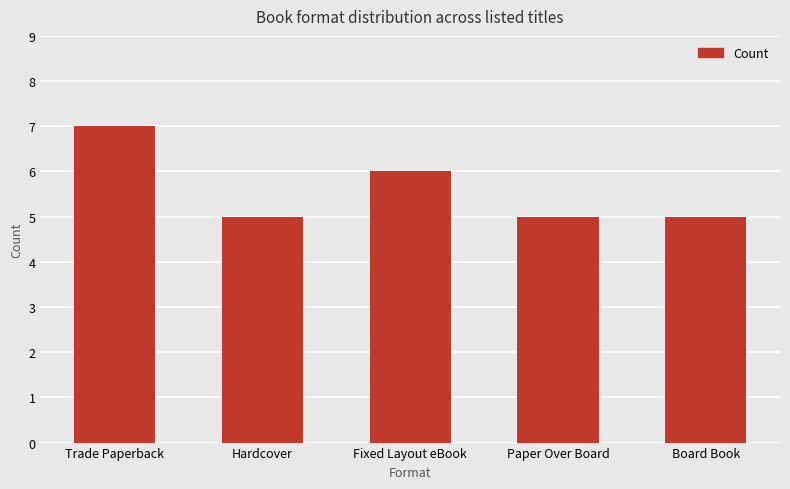

Which category has the highest value across all series?

Trade Paperback